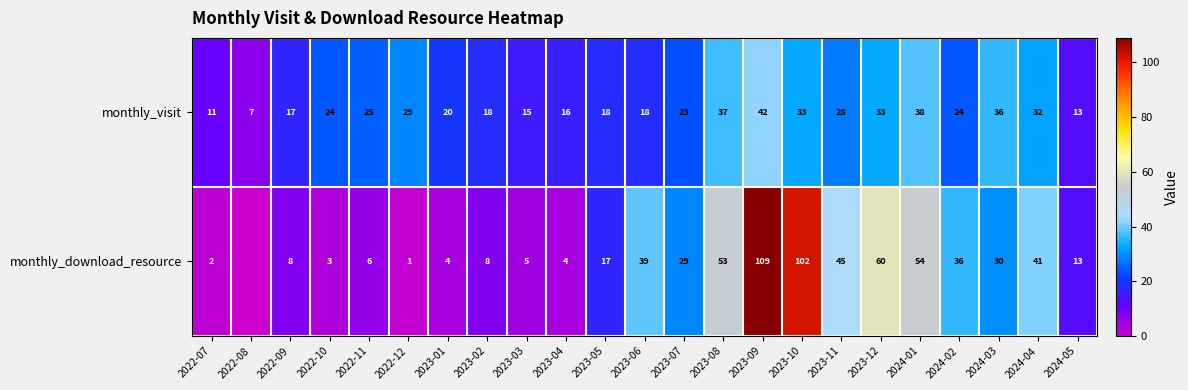

Is it true that monthly_download_resource equals 178 at 2023-09?

False